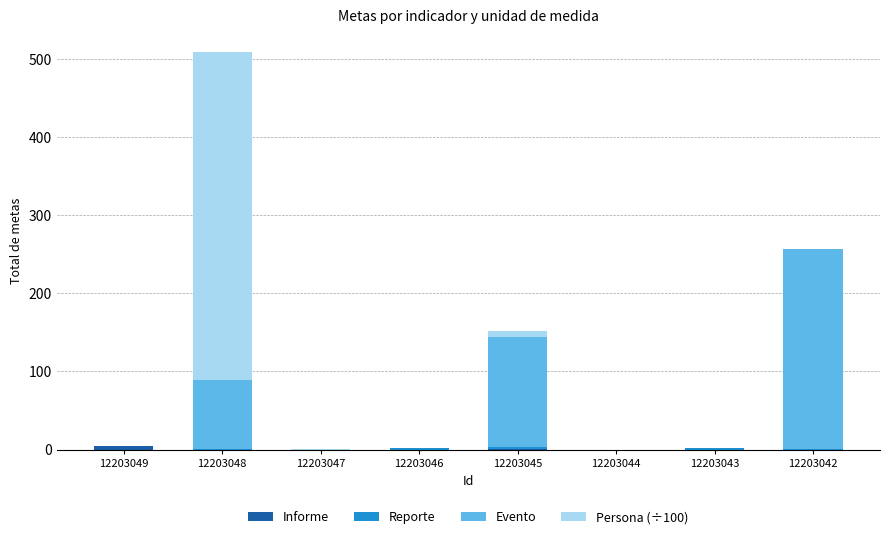

At which category is the sum across all series the highest?

12203048